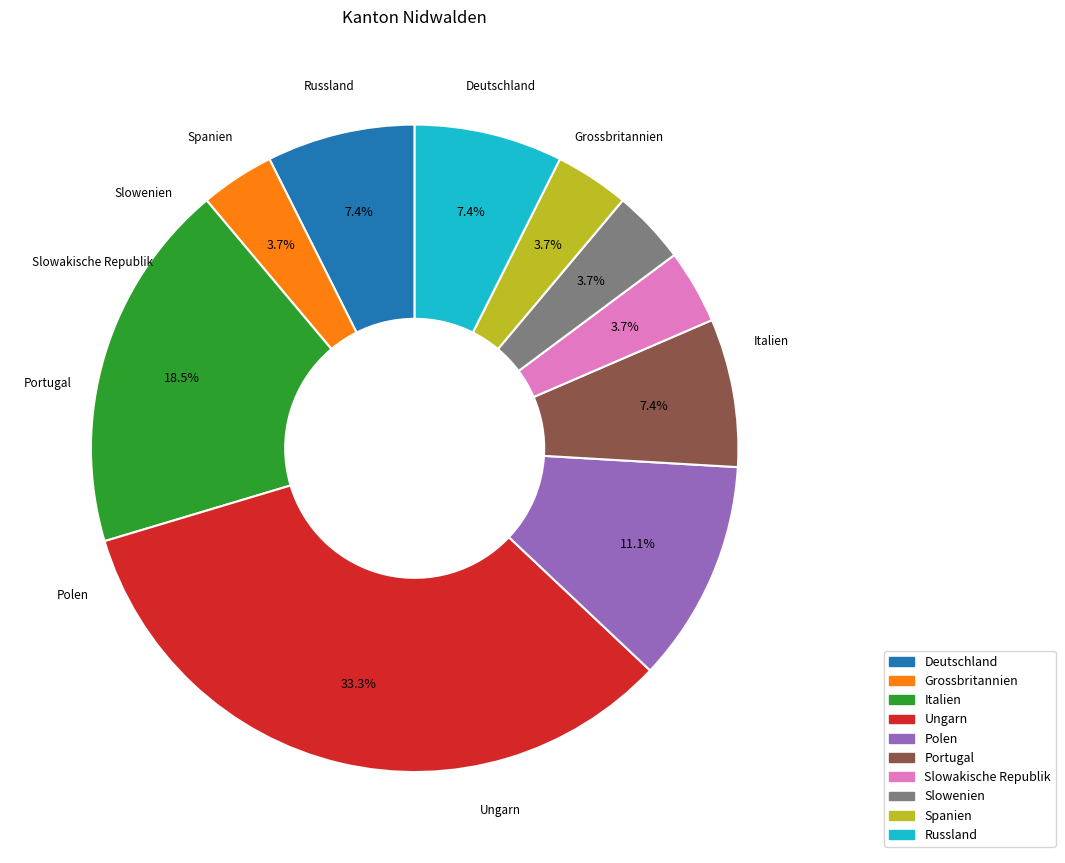

Does any single category account for the majority?

No